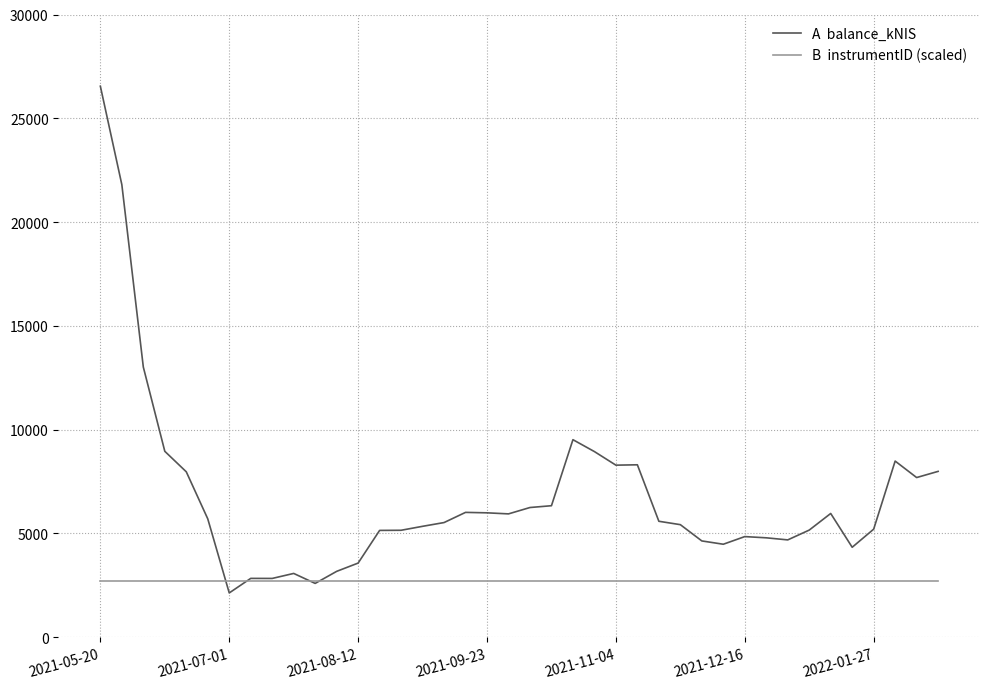

What is the maximum value shown in the chart?

26545.4